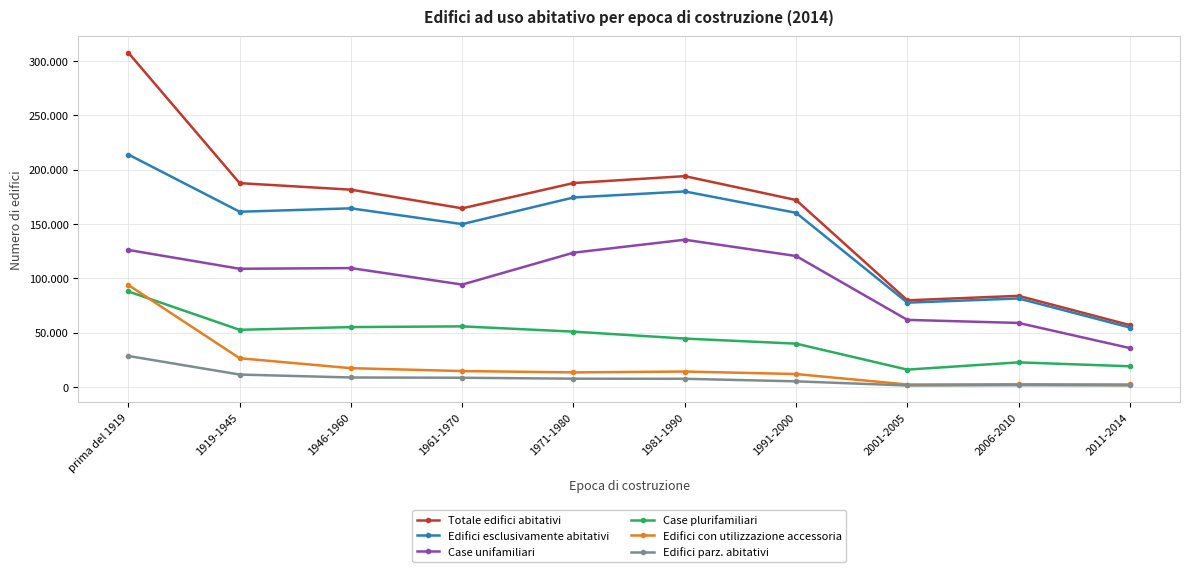

At how many categories does at least one series exceed 170864?

6